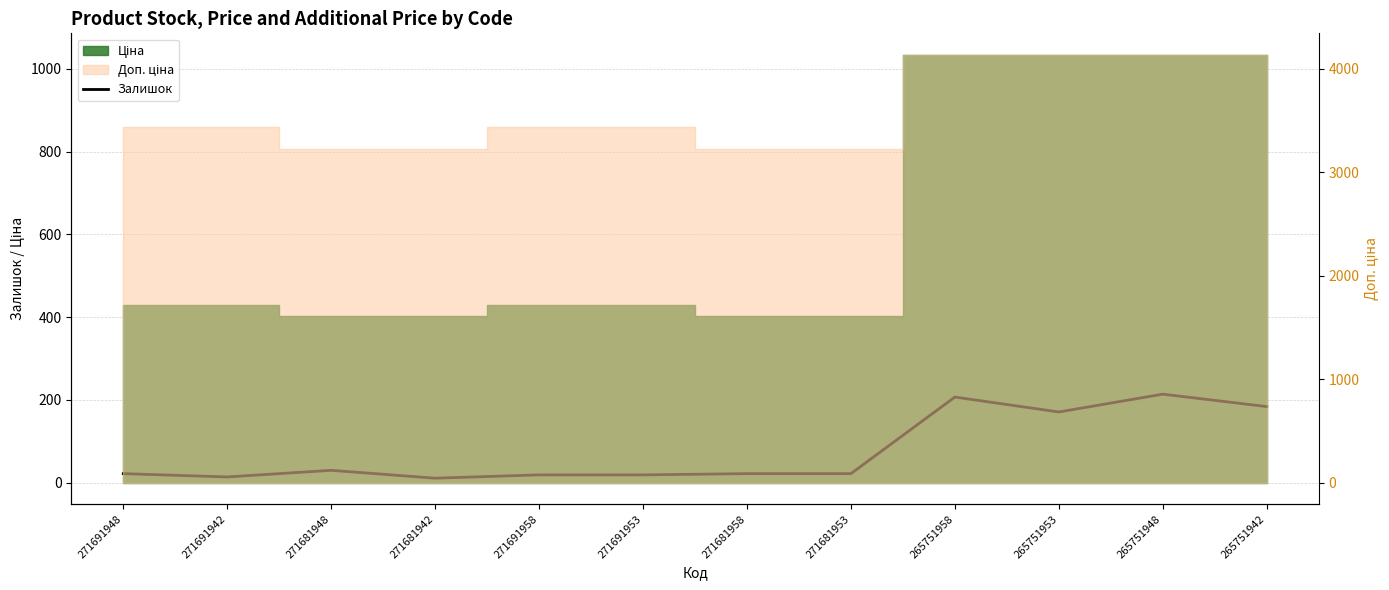

Between 271681942 and 271681953, which is larger?

271681953